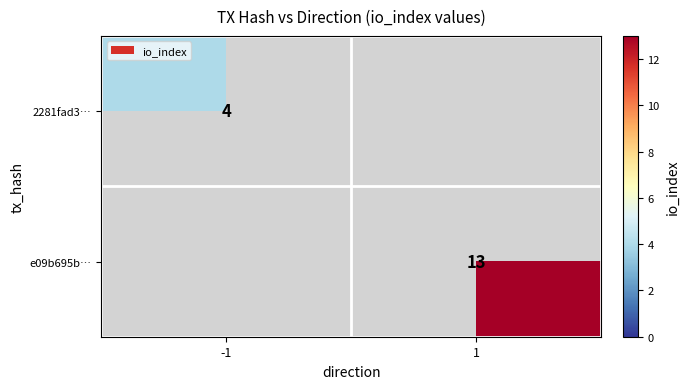

True or false: e09b695b… has a value of 20 at 1.

False